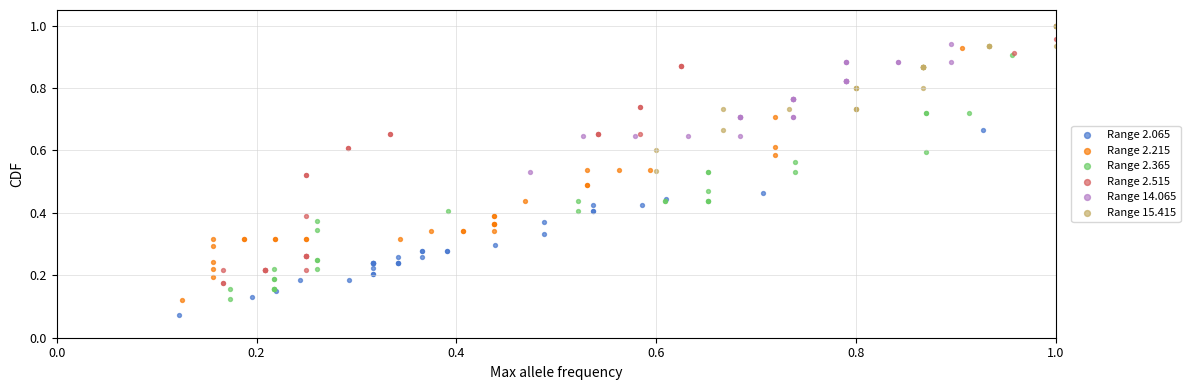

Which series contains the lowest Y value?

Range 2.065